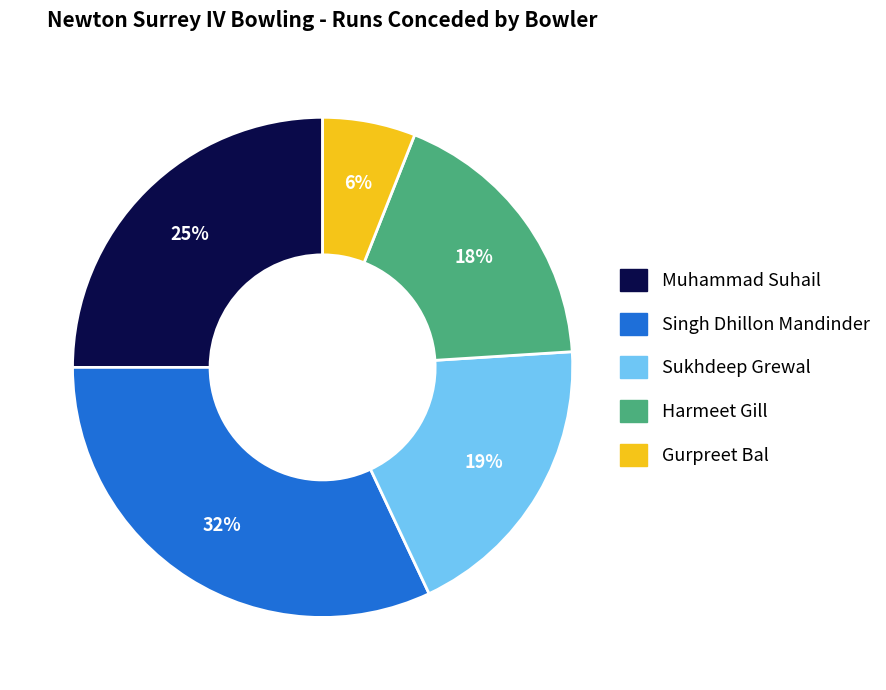

Is there a majority slice in this chart?

No